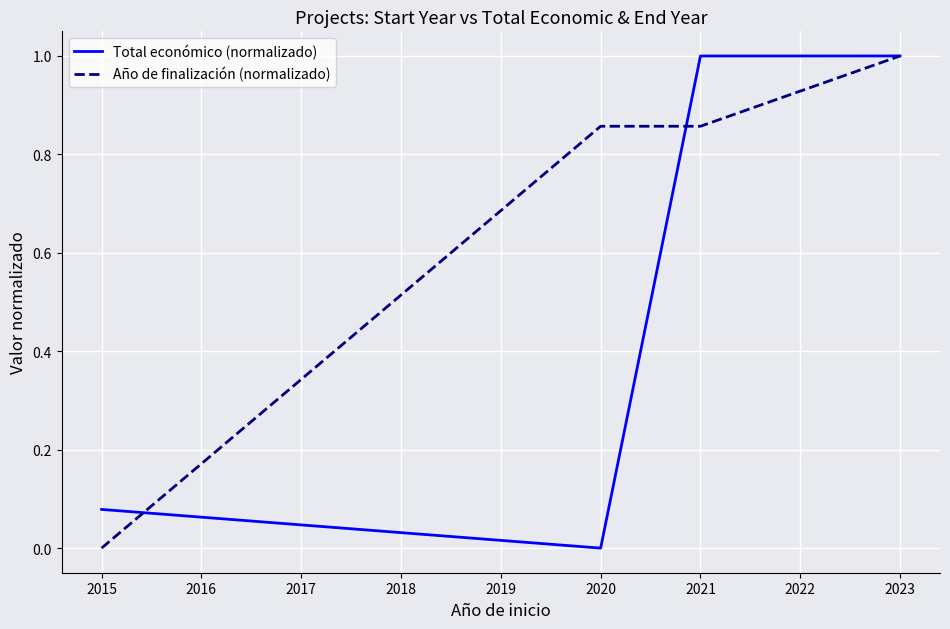

Between 2015 and 2021, which series saw the biggest shift?

Total económico (normalizado)